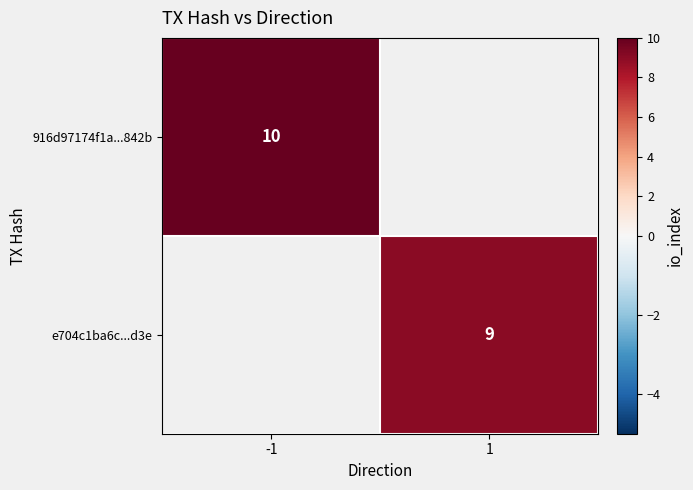

True or false: e704c1ba6c...d3e has a value of 9 at 1.

True